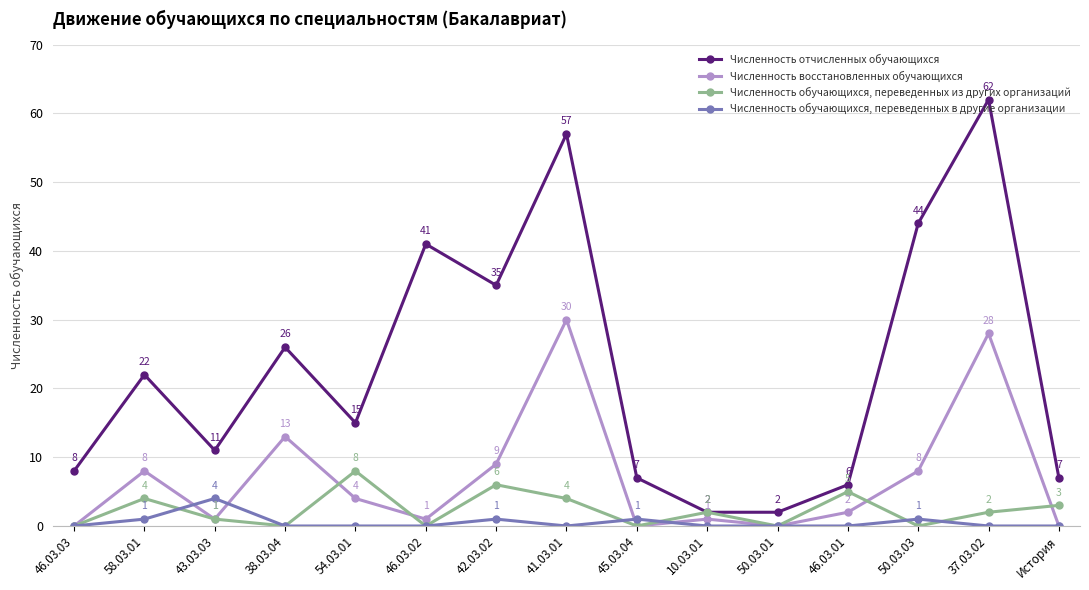

What is the difference between the Численность восстановленных обучающихся values at 50.03.03 and 37.03.02?

20